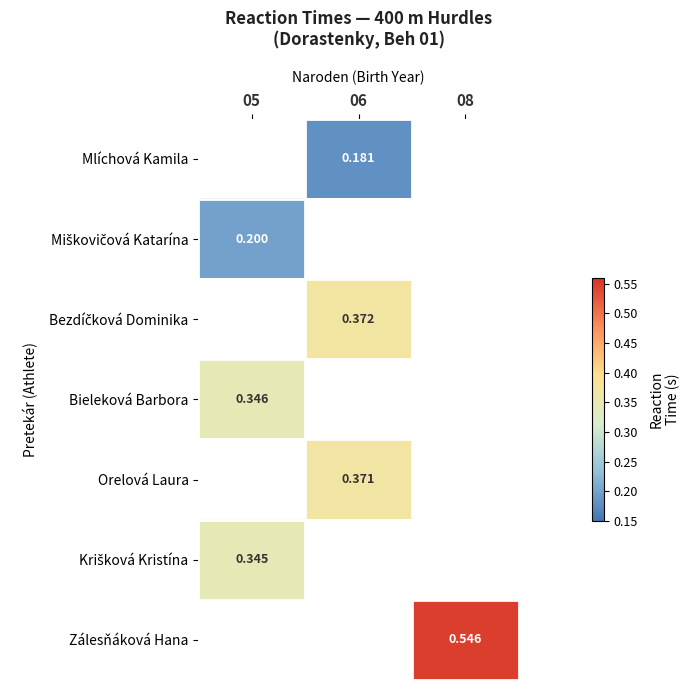

Between 08 and 06, which is larger?

06